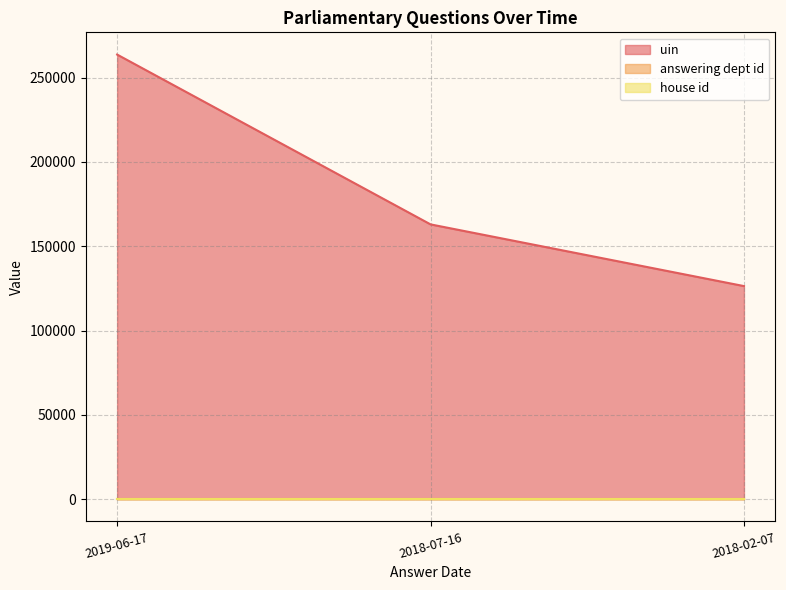

At which label does answering dept id reach its minimum?

2019-06-17